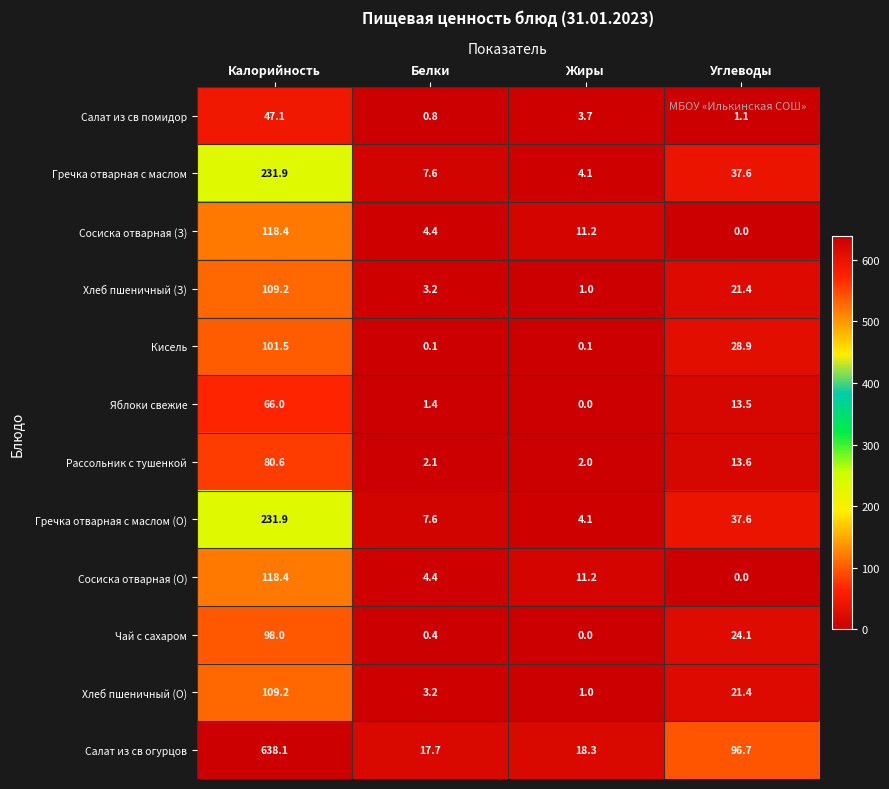

Is it true that Сосиска отварная (О) equals 118.4 at Калорийность?

True